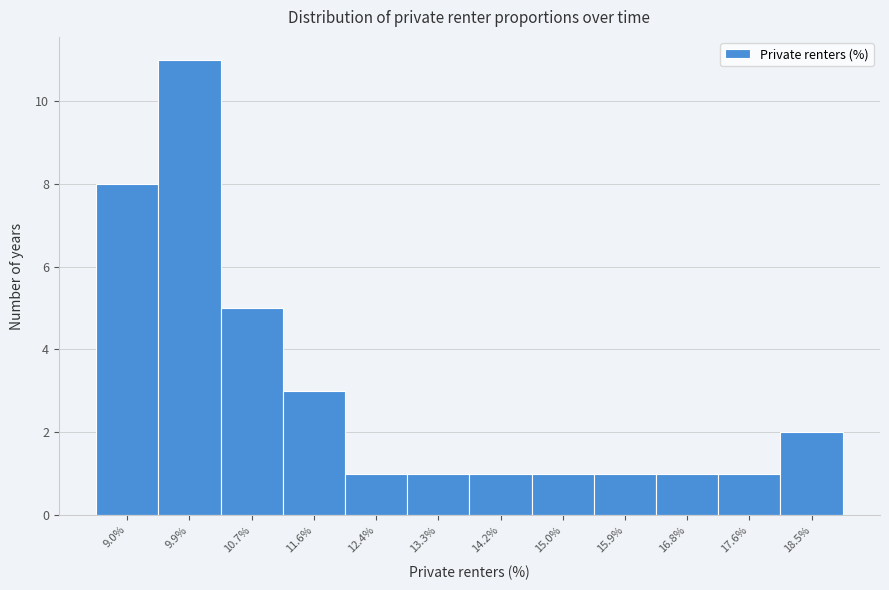

Reading right to left, list all the values displayed in this chart.

18.5%=2	17.6%=1	16.8%=1	15.9%=1	15.0%=1	14.2%=1	13.3%=1	12.4%=1	11.6%=3	10.7%=5	9.9%=11	9.0%=8